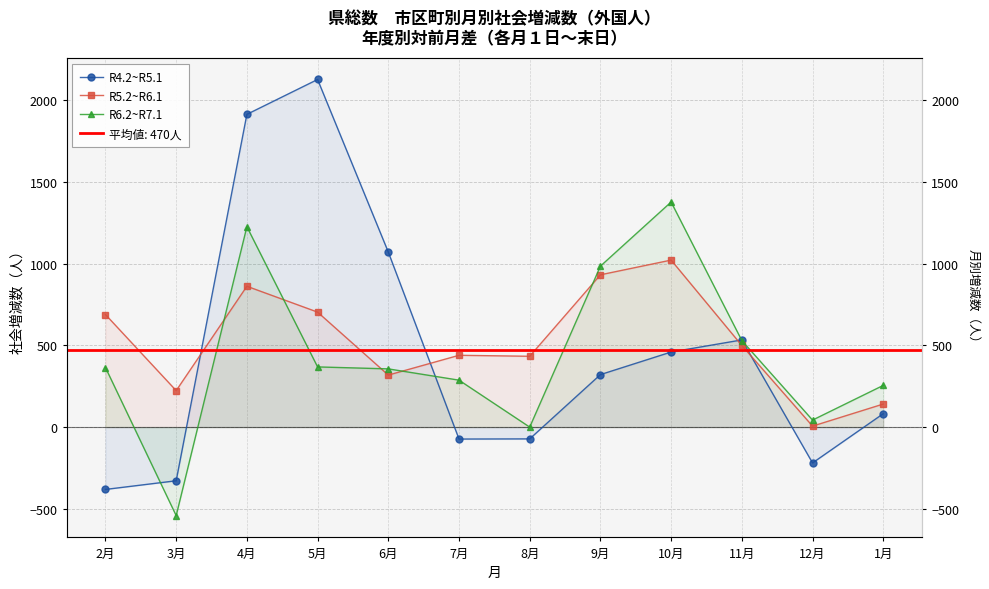

After their last crossing, which series has the higher values: R6.2~R7.1 or R5.2~R6.1?

R6.2~R7.1